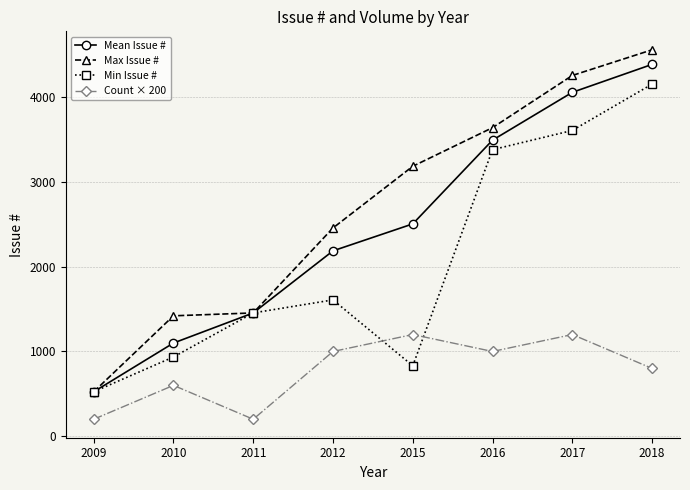

What are all the series names shown in the legend?

Mean Issue #, Max Issue #, Min Issue #, Count × 200